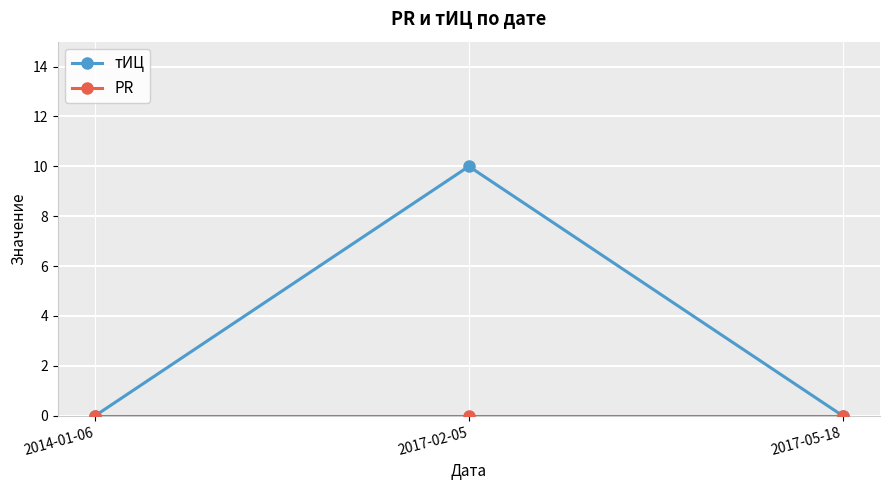

Count the тИЦ values in the range 0 to 10.

3